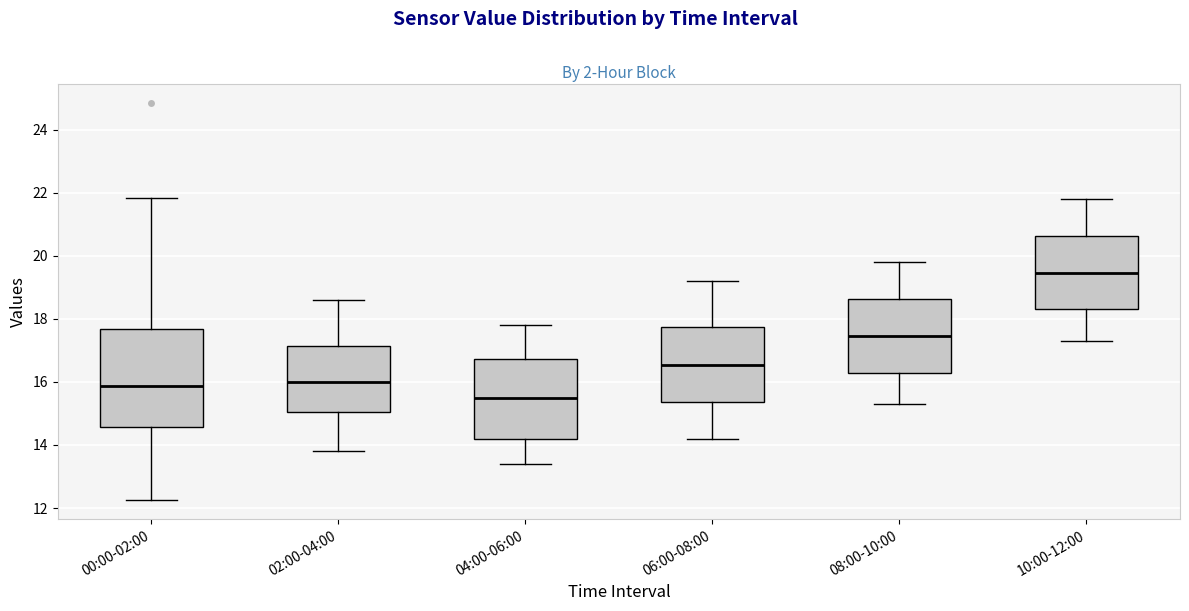

Comparing the boxes themselves (not the whiskers), which one is the tallest?

00:00-02:00